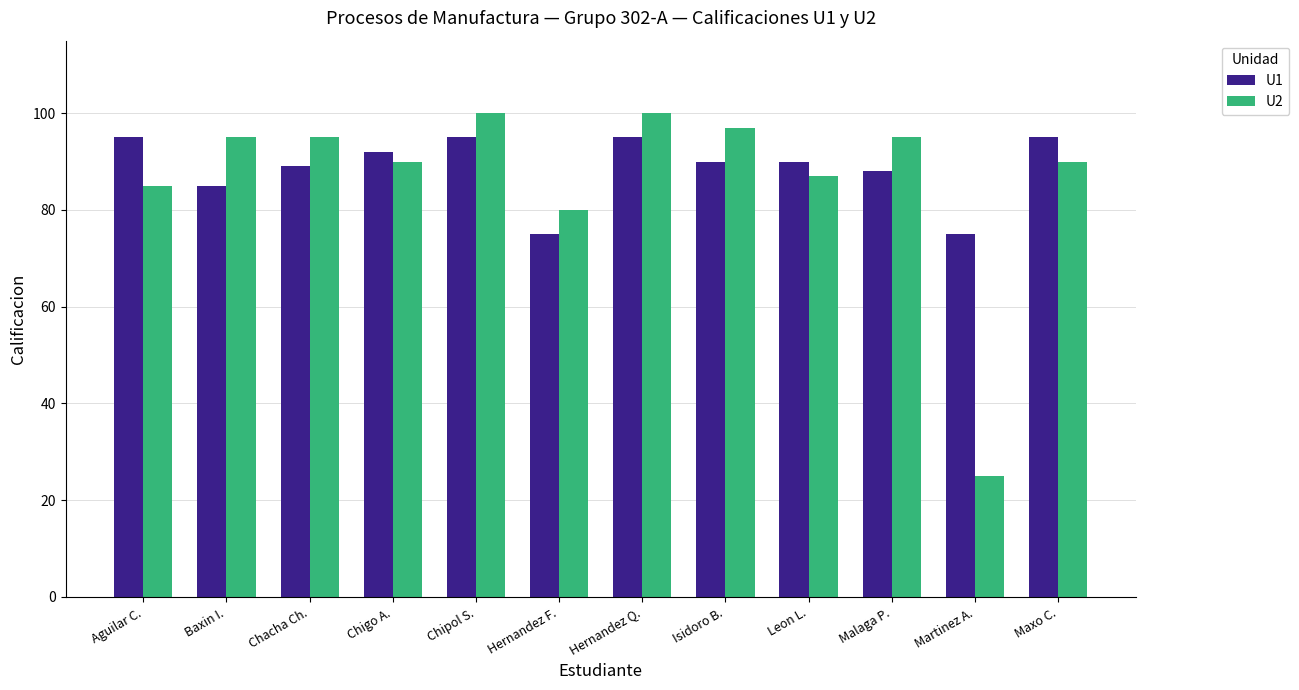

List the series in order of their overall mean, lowest first.

U2, U1